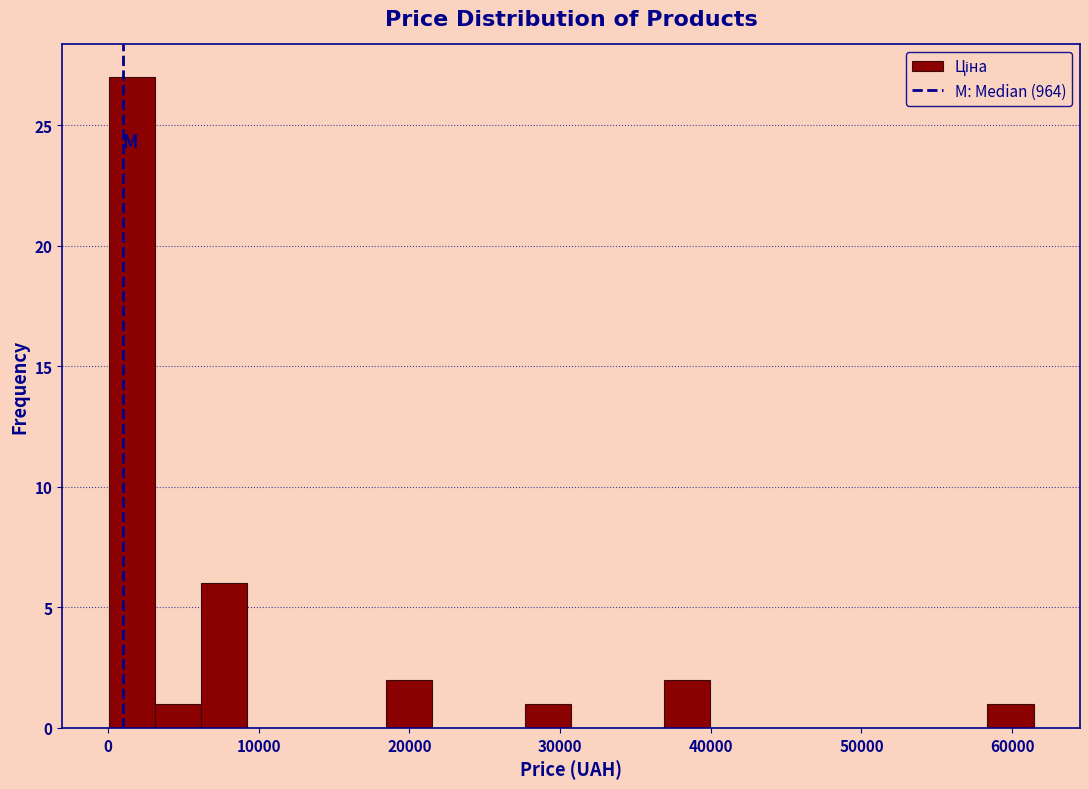

Around what value on the x-axis is the tallest bar? Give the approximate position of its centre, as read against the axis.

2000